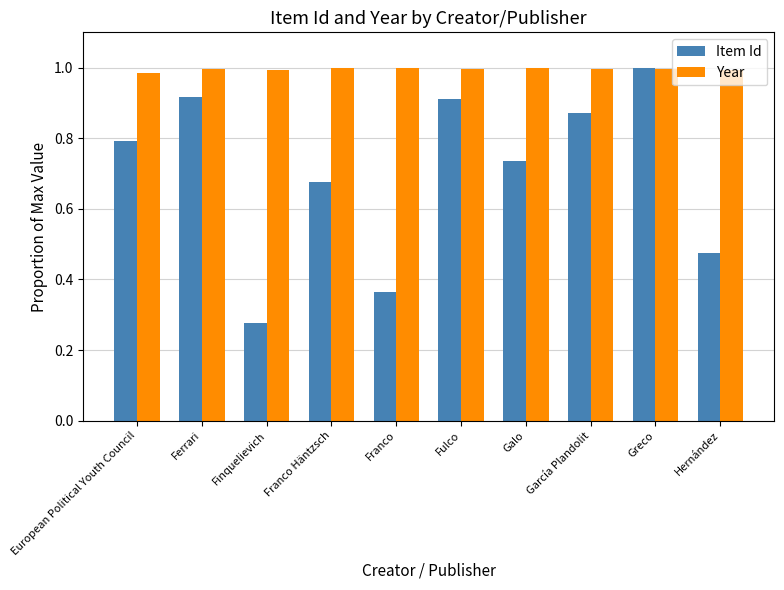

True or false: Year has a value of 1.0 at Ferrari.

True